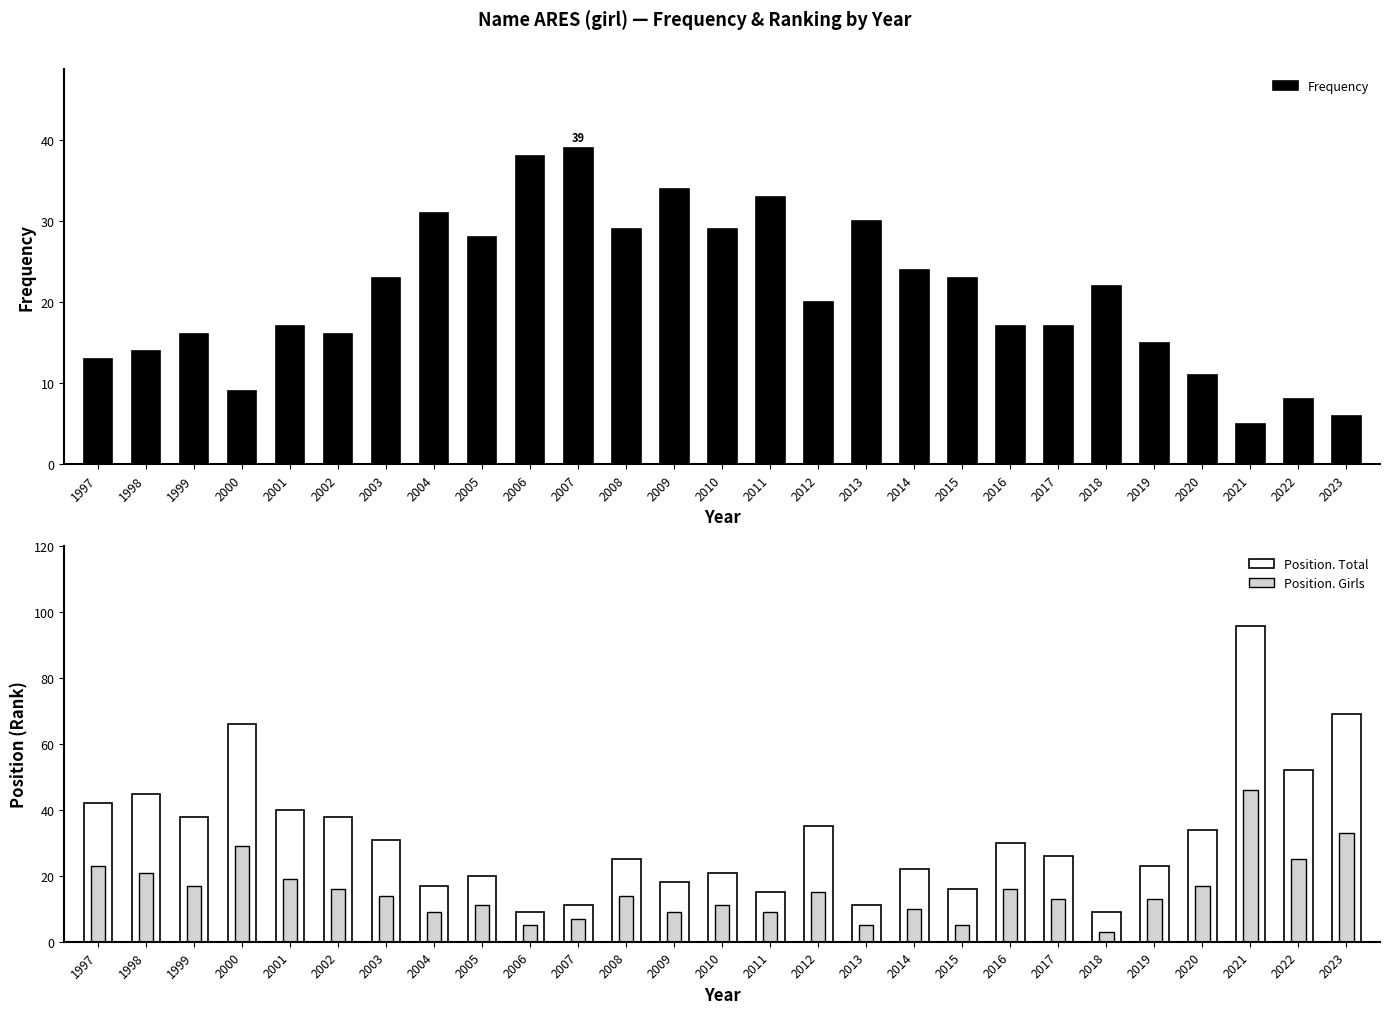

Read the Position. Total value at 2022, to the nearest 10.

50